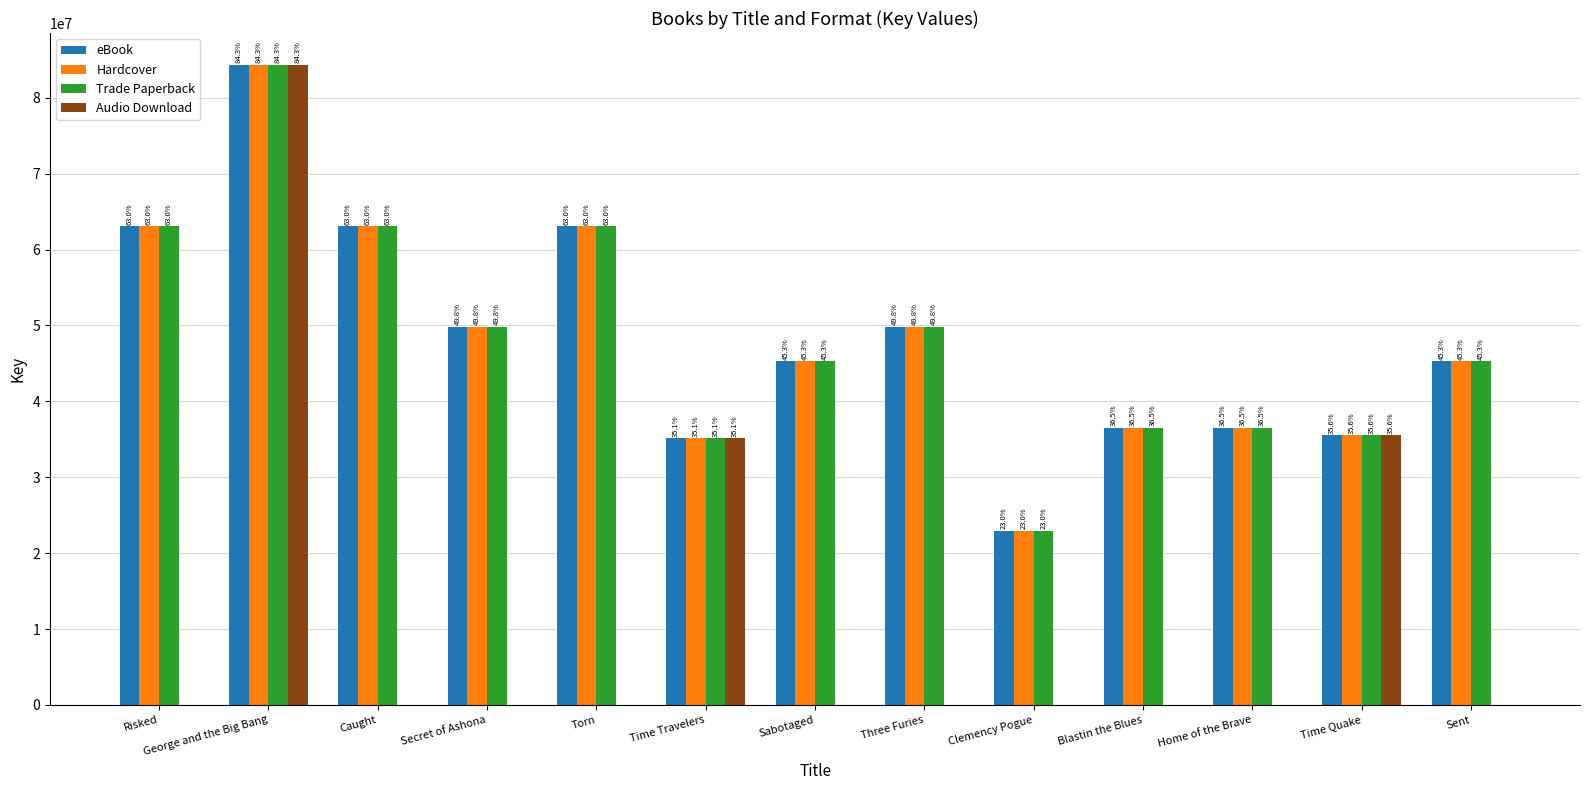

Is it true that eBook equals 63041724 at Torn?

True